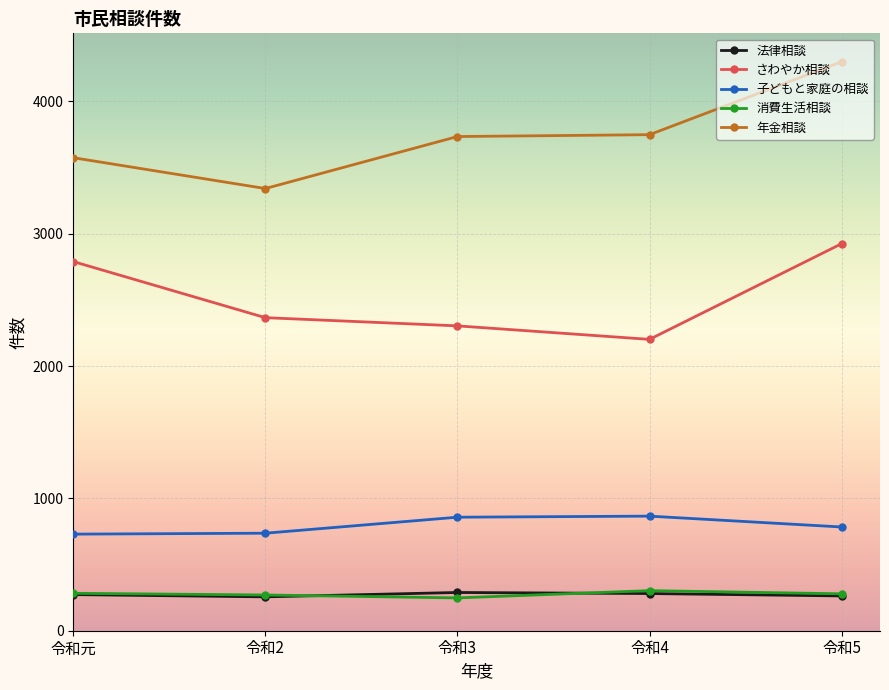

How many values in the 子どもと家庭の相談 series are below 784?

2